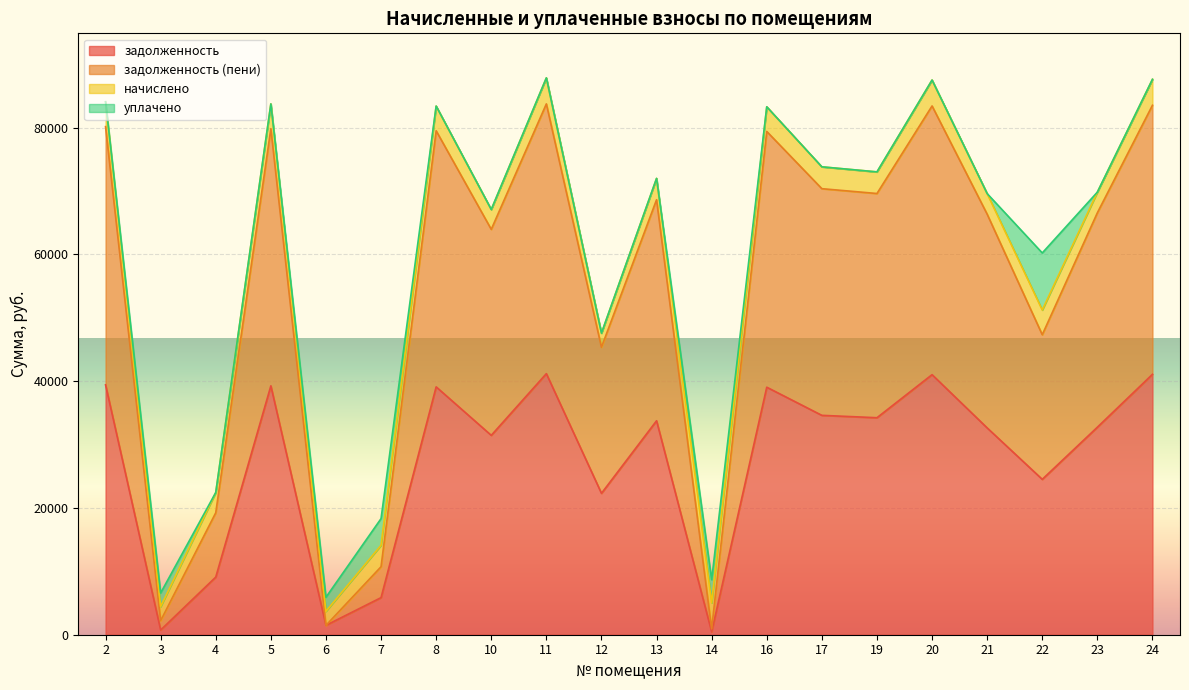

How many interior local peaks does the задолженность (пени) series have?

6